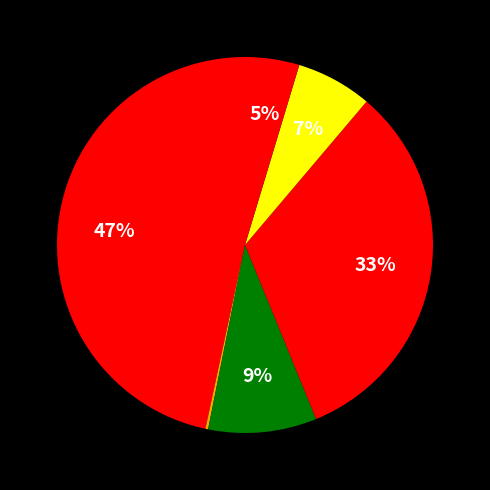

Is there a majority slice in this chart?

No